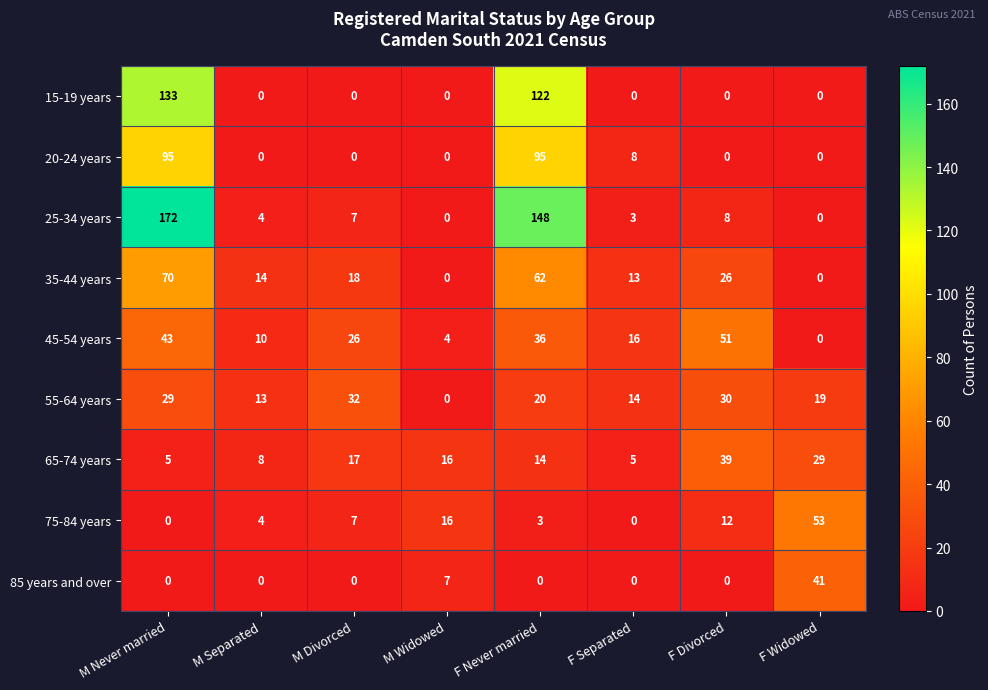

How many positive values does the 25-34 years series have?

6